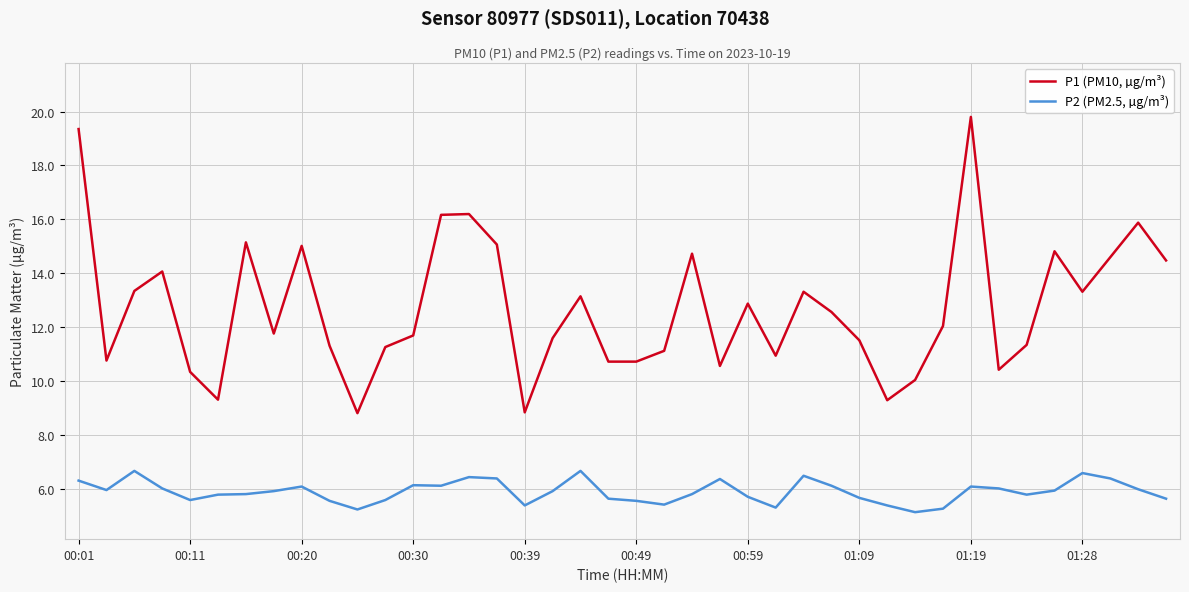

What is the sum of all P2 (PM2.5, µg/m³) values?

236.4